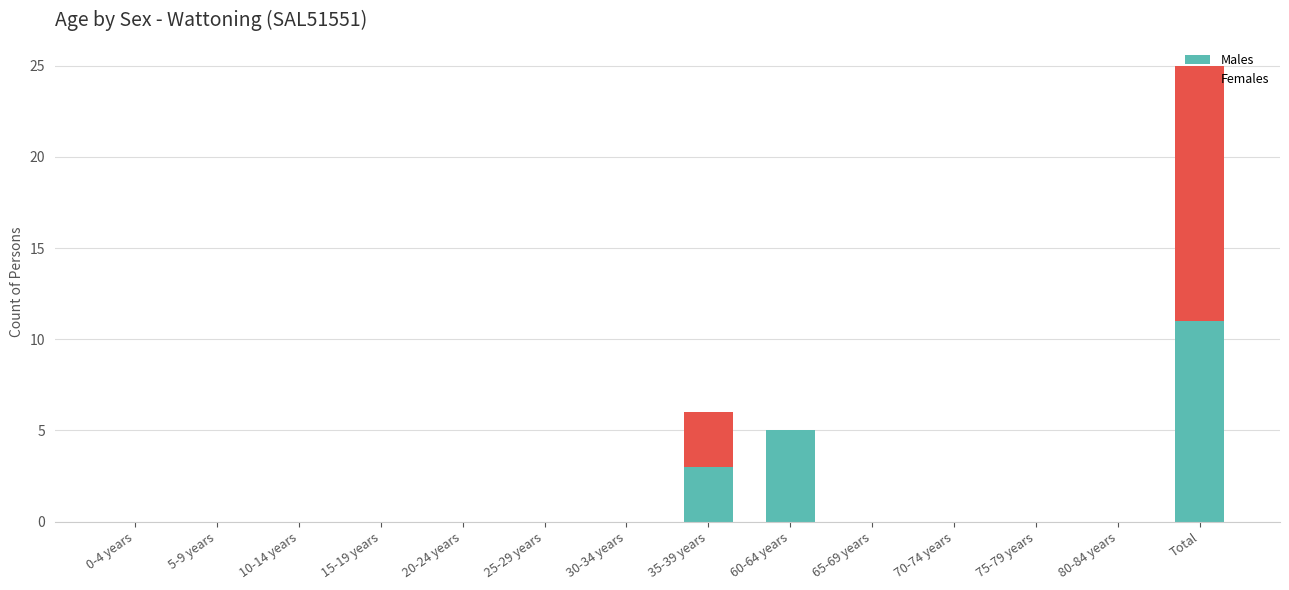

What is the total value across all series at Total?

25